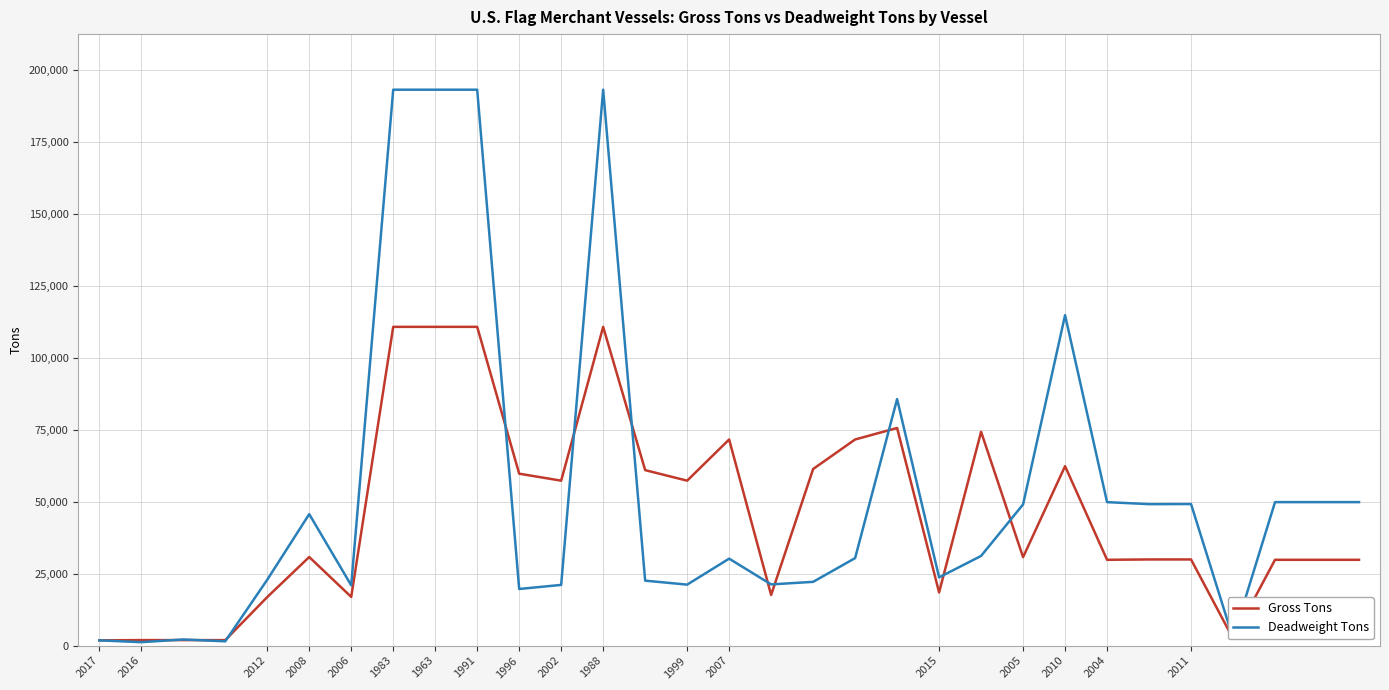

Rank the series by their maximum value, from highest to lowest.

Deadweight Tons, Gross Tons